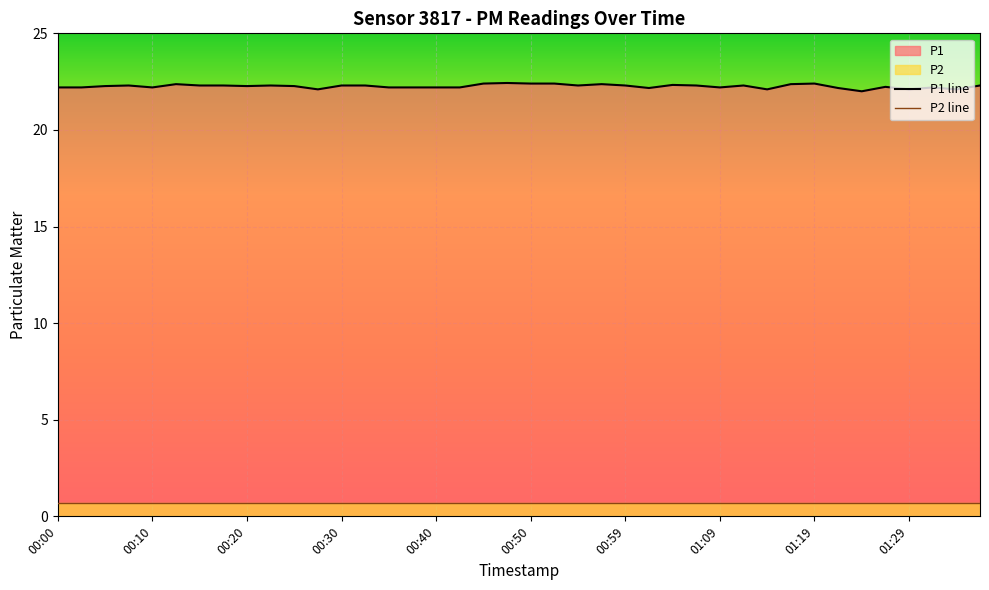

Where is the data nearest to the value 22?

01:24